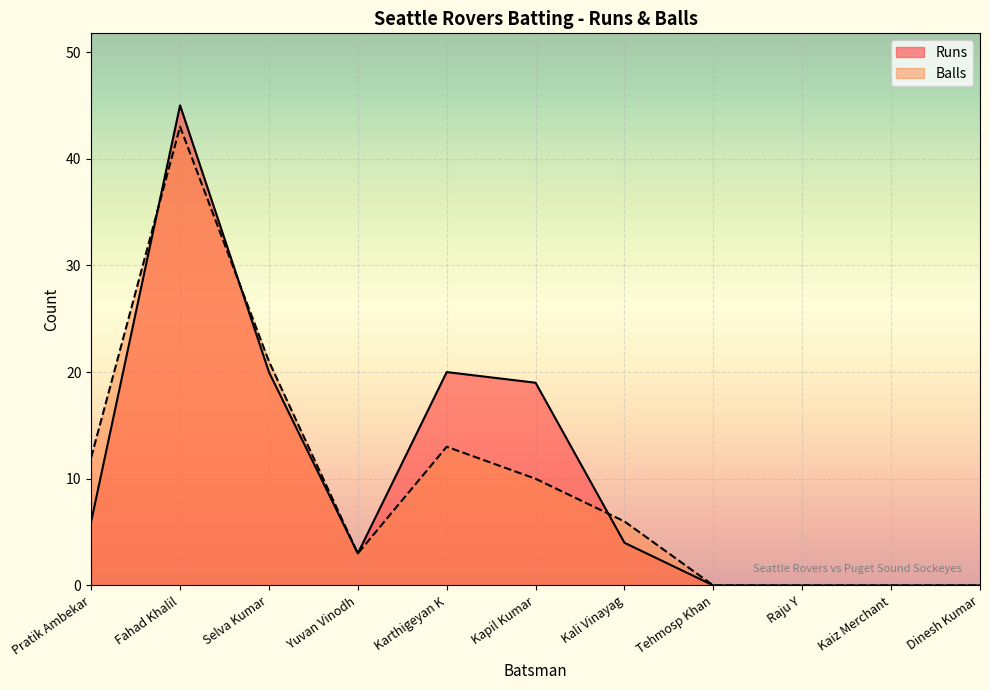

List the labels in order of Runs value, smallest first.

Tehmosp Khan, Raju Y, Kaiz Merchant, Dinesh Kumar, Yuvan Vinodh, Kali Vinayag, Pratik Ambekar, Kapil Kumar, Selva Kumar, Karthigeyan K, Fahad Khalil